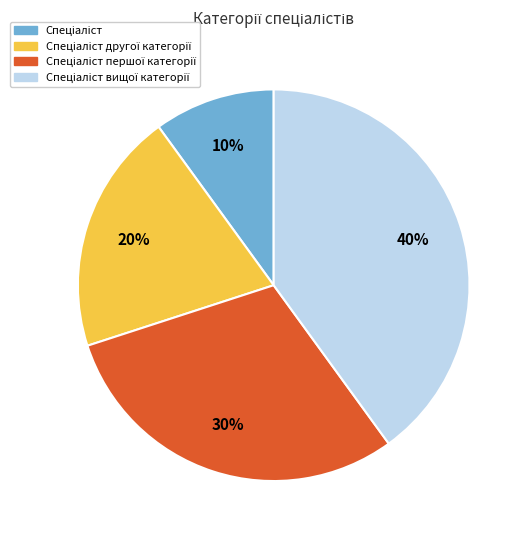

Does any single category account for the majority?

No